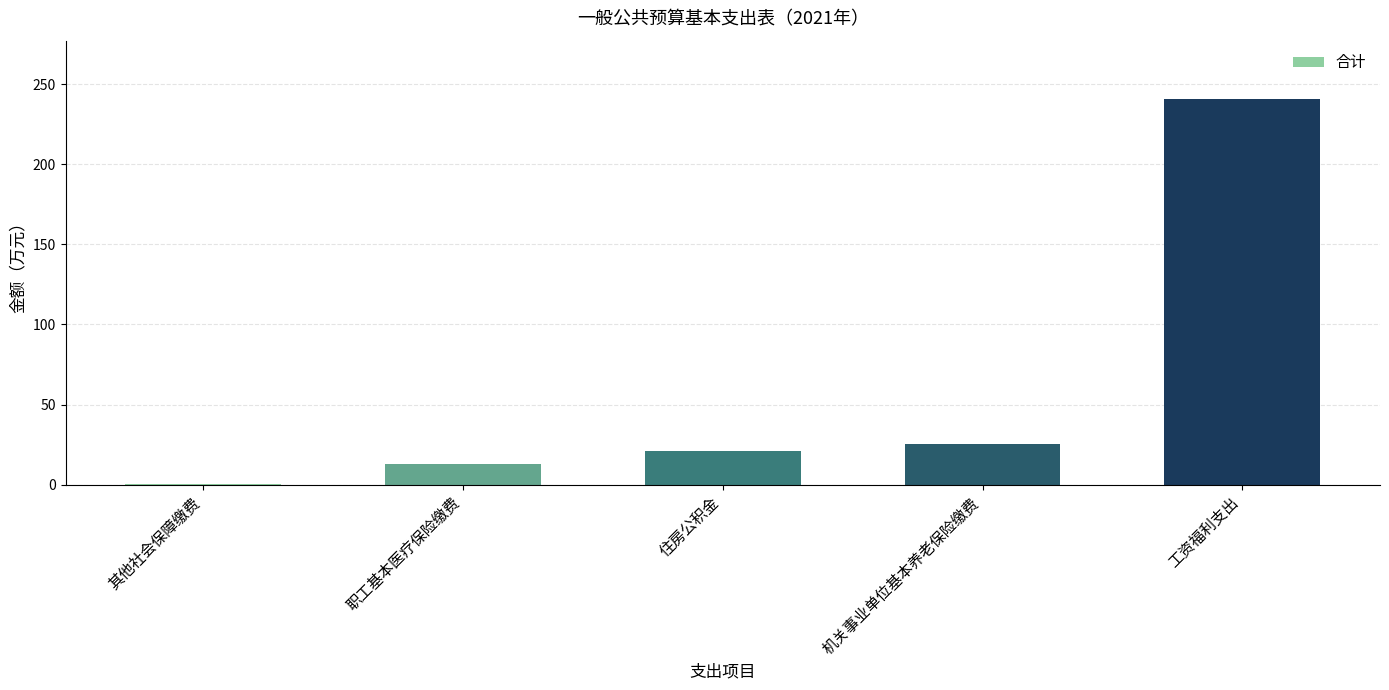

How many values exceed 20?

3